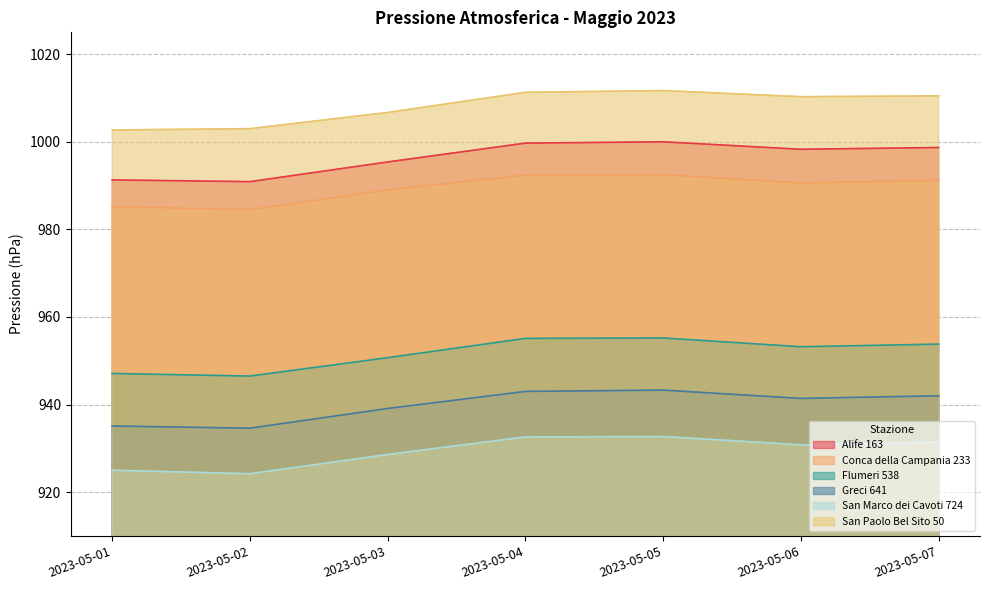

What is the minimum value for San Marco dei Cavoti 724?

924.2